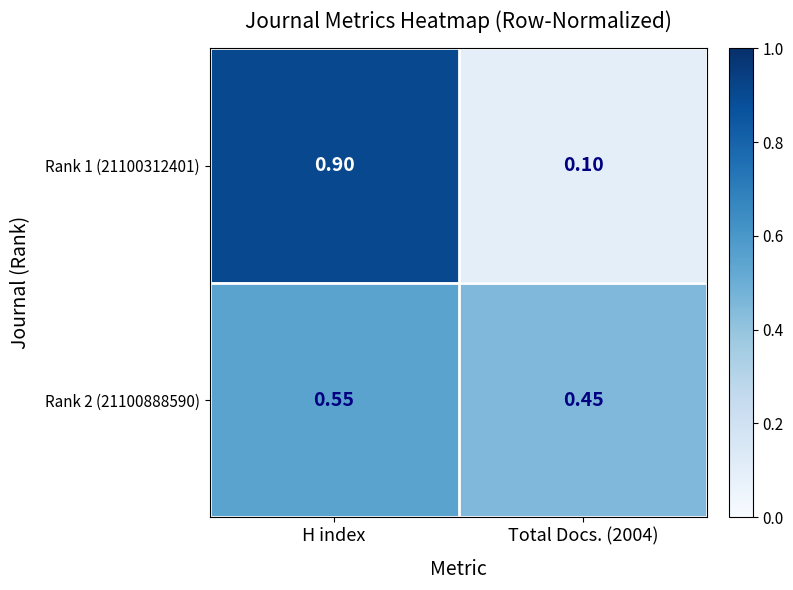

Which category has the highest value in the Rank 1 (21100312401) series?

H index